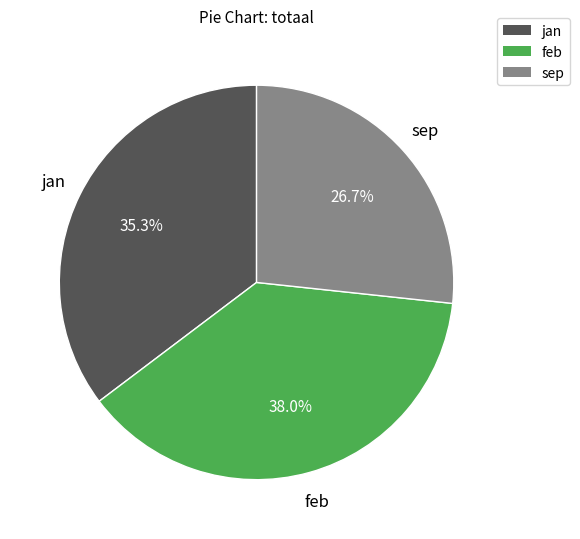

Approximately how many times larger is the value at feb compared to sep?

1.4